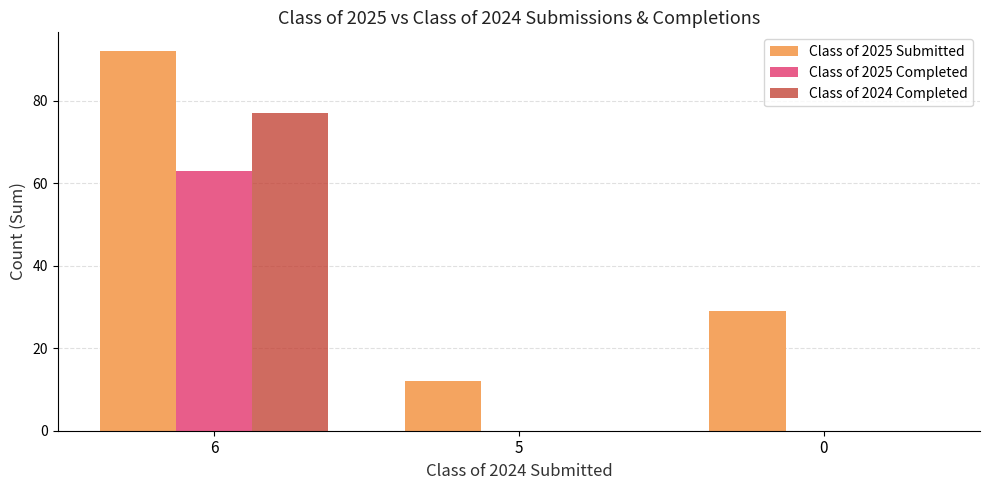

What is the sum of all Class of 2025 Completed values?

63